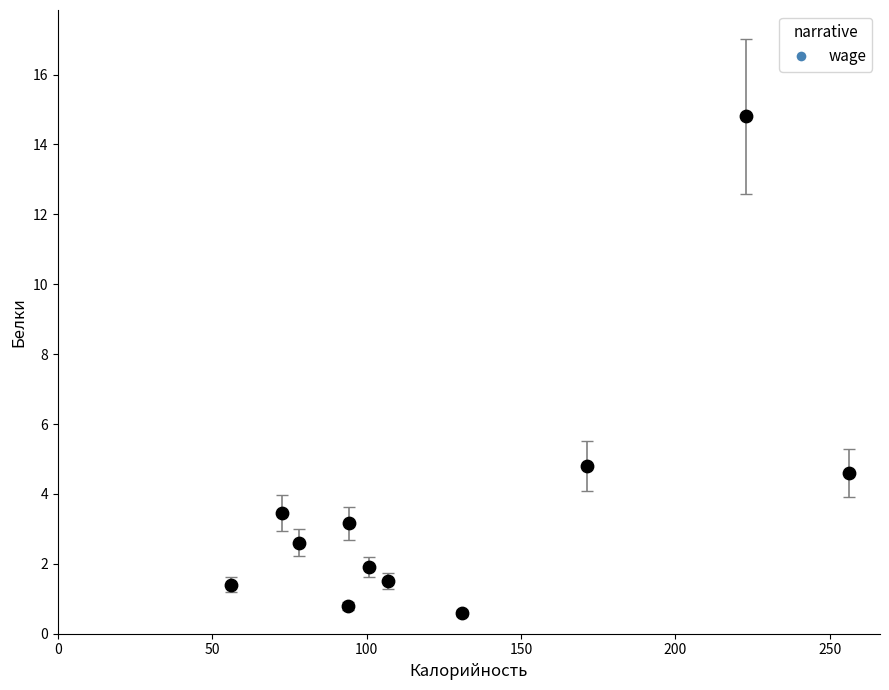

What is the range of Y values (max minus min)?

14.2